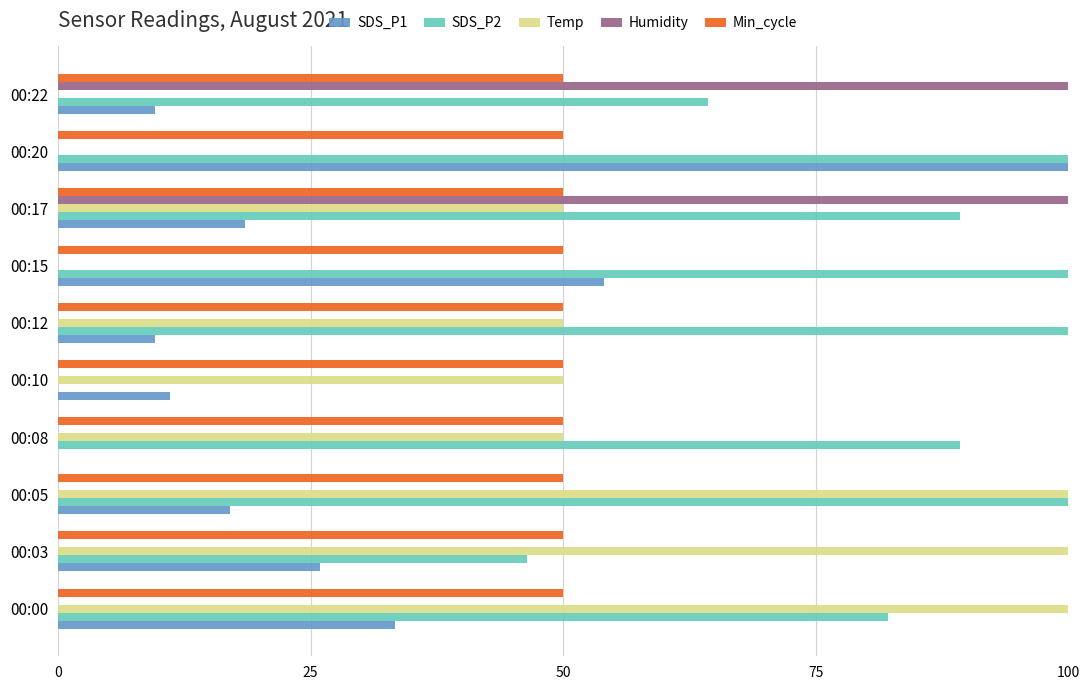

Which series has the largest total across all categories?

SDS_P2